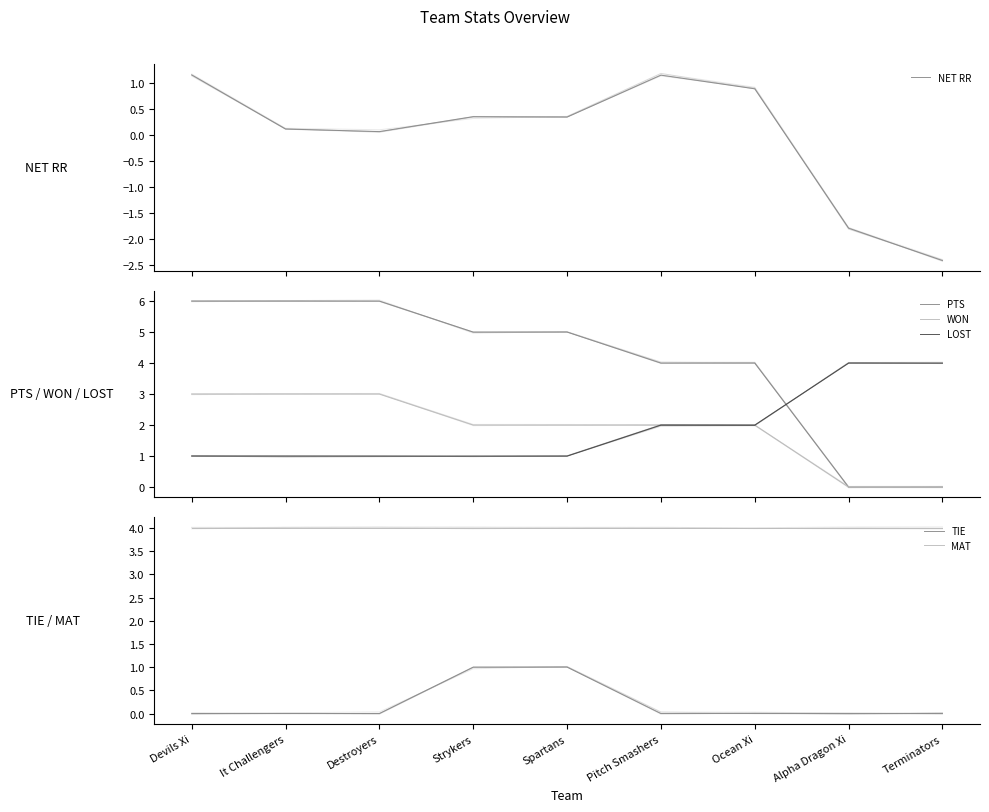

Rank the series by their maximum value, from highest to lowest.

PTS, LOST, MAT, WON, NET RR, TIE